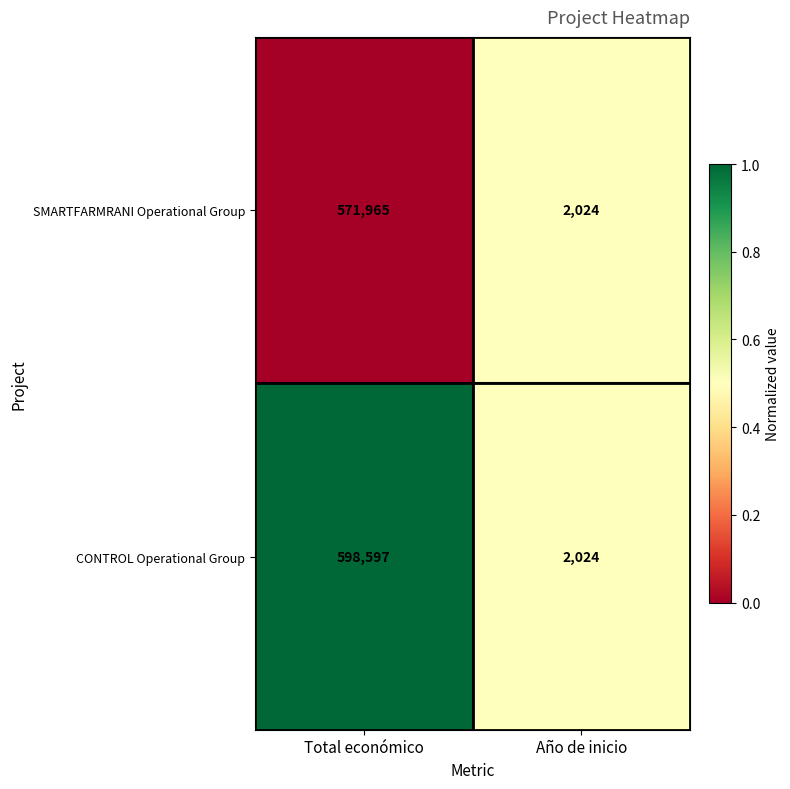

Rank the series by their average value, from highest to lowest.

CONTROL Operational Group, SMARTFARMRANI Operational Group